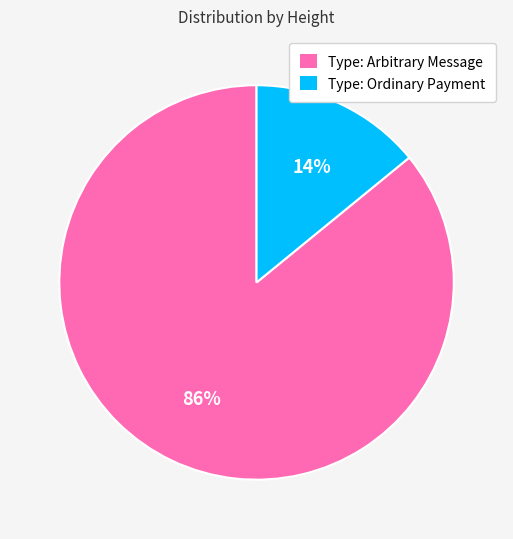

How many segments does this pie chart have?

2